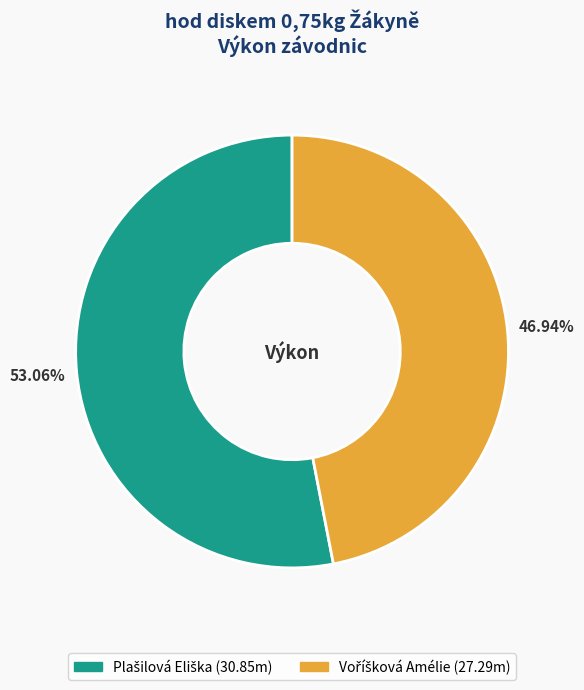

Is there any slice that represents more than half of the pie?

Yes